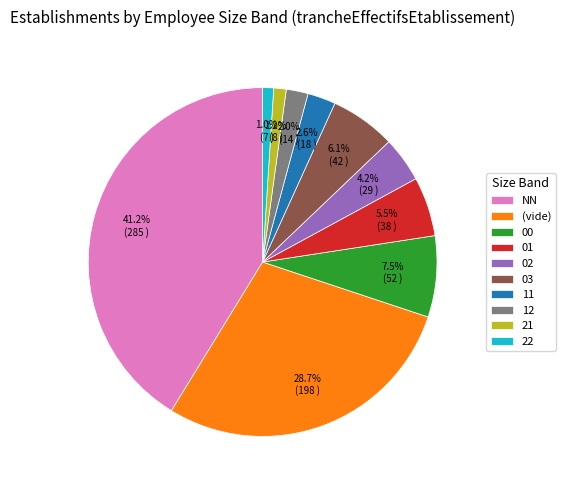

Which has a higher value, 12 or 22?

12